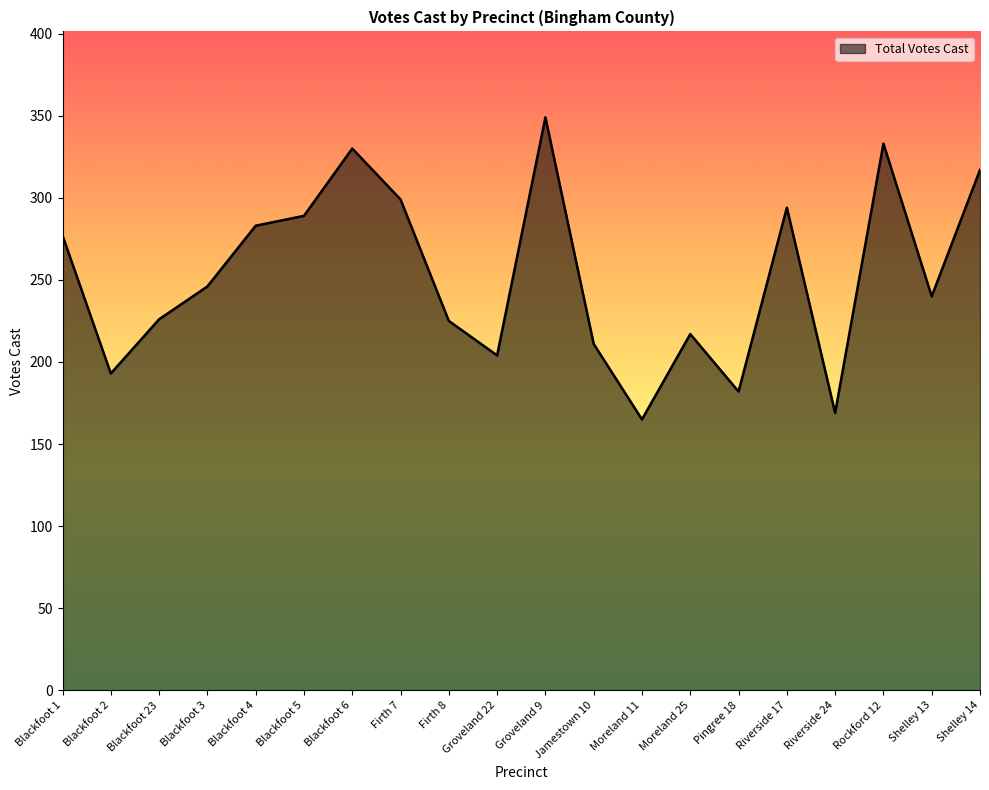

Where is the data nearest to the value 257?

Blackfoot 3